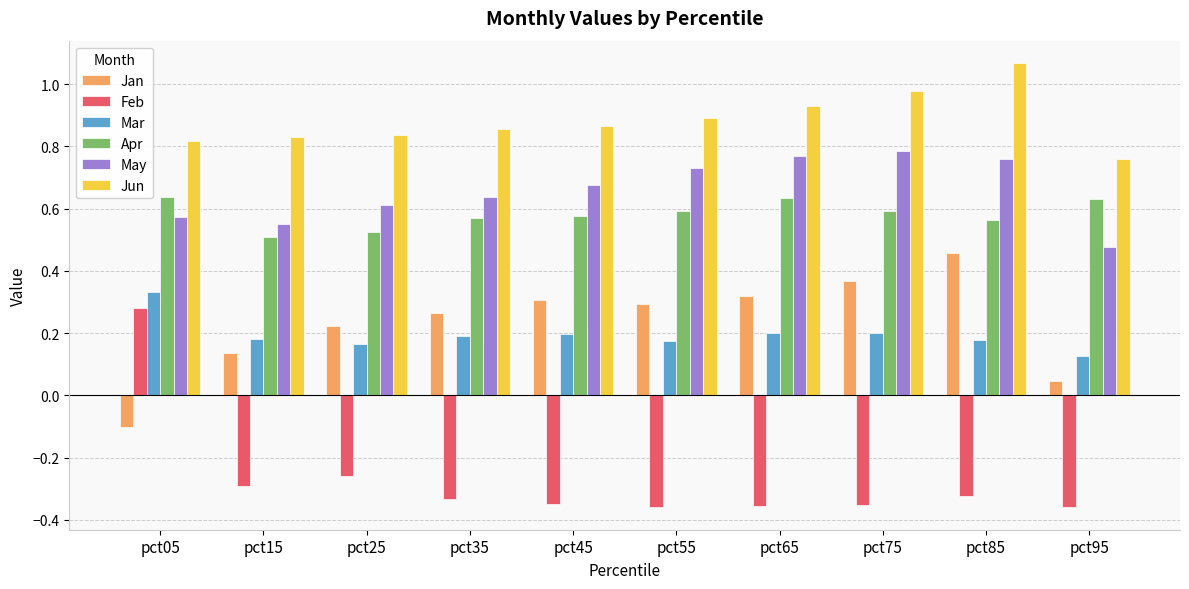

At how many categories does at least one series exceed 0?

10